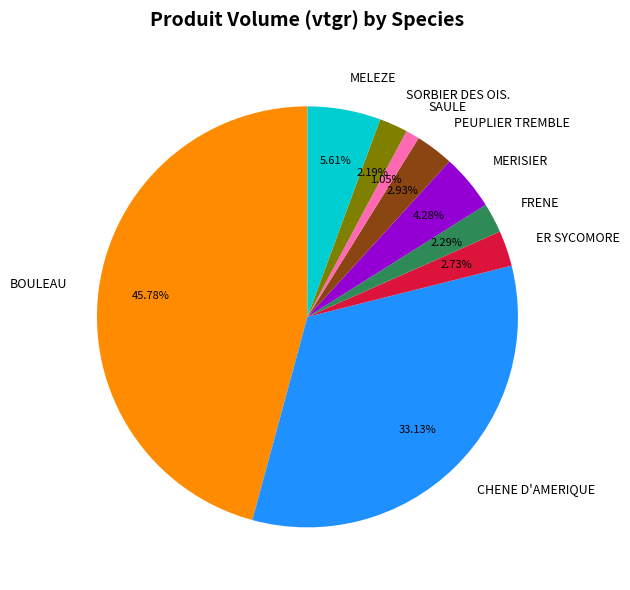

To the nearest percent, what is the difference between the SAULE and PEUPLIER TREMBLE slice percentages?

2%